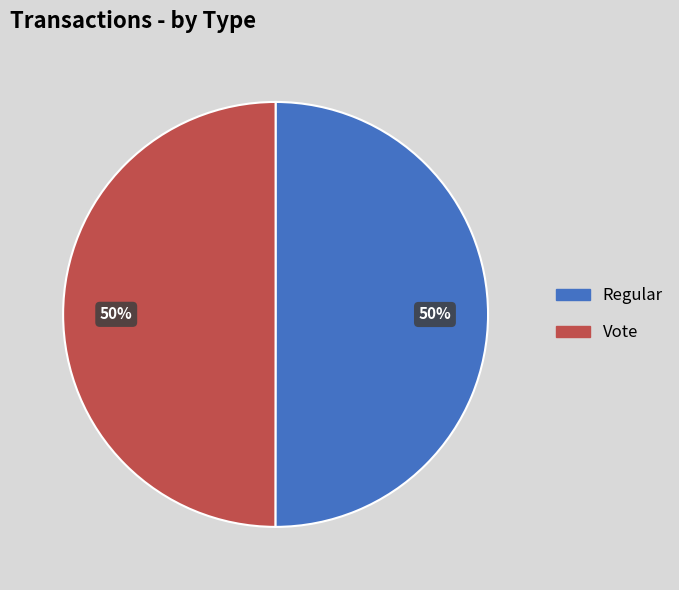

The Vote slice represents 50% of the pie. True or false?

True